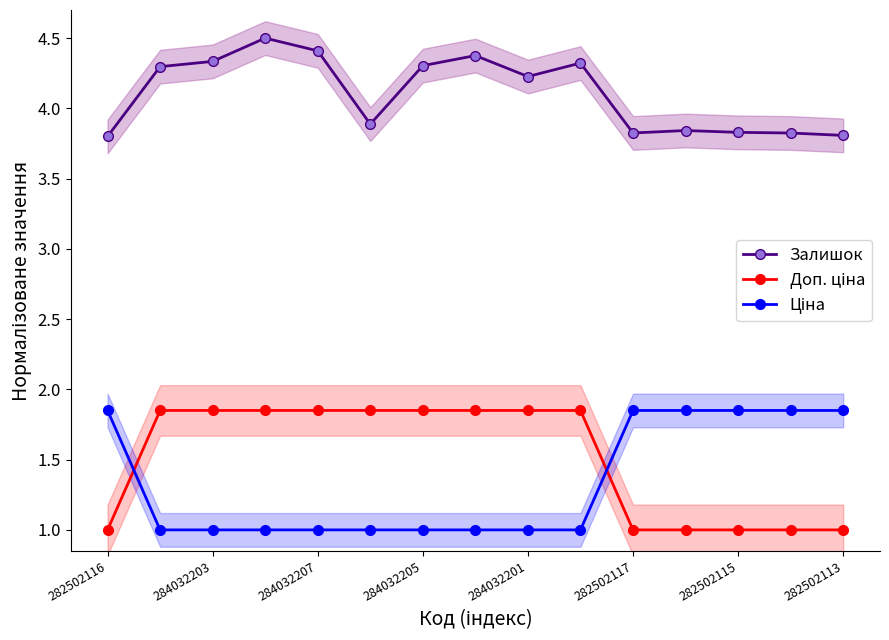

Count the Залишок values in the range 3 to 4.

7